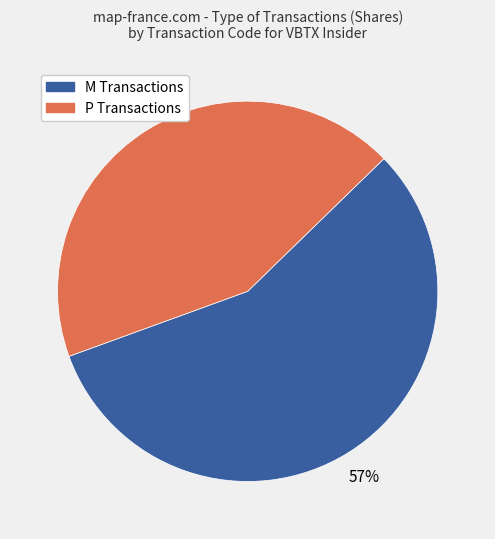

Is there a majority slice in this chart?

Yes